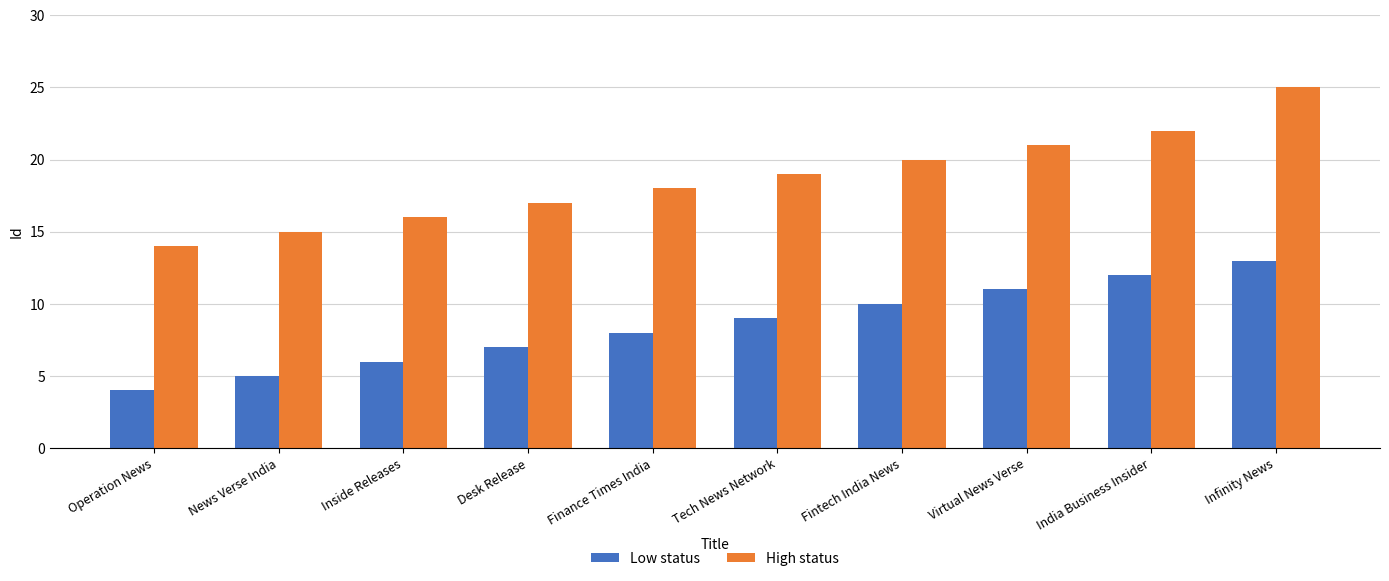

What is the difference between the highest and lowest values at Infinity News?

12